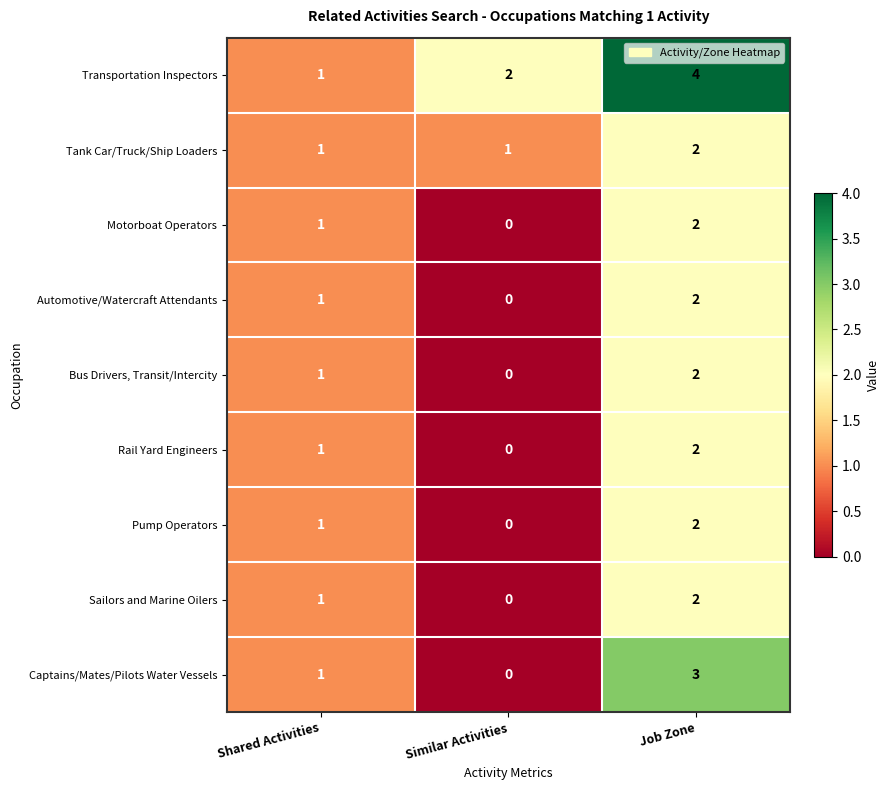

Reading right to left, list all the values displayed in this chart.

Transportation Inspectors: Job Zone=4	Similar Activities=2	Shared Activities=1
Tank Car/Truck/Ship Loaders: Job Zone=2	Similar Activities=1	Shared Activities=1
Motorboat Operators: Job Zone=2	Similar Activities=0	Shared Activities=1
Automotive/Watercraft Attendants: Job Zone=2	Similar Activities=0	Shared Activities=1
Bus Drivers, Transit/Intercity: Job Zone=2	Similar Activities=0	Shared Activities=1
Rail Yard Engineers: Job Zone=2	Similar Activities=0	Shared Activities=1
Pump Operators: Job Zone=2	Similar Activities=0	Shared Activities=1
Sailors and Marine Oilers: Job Zone=2	Similar Activities=0	Shared Activities=1
Captains/Mates/Pilots Water Vessels: Job Zone=3	Similar Activities=0	Shared Activities=1